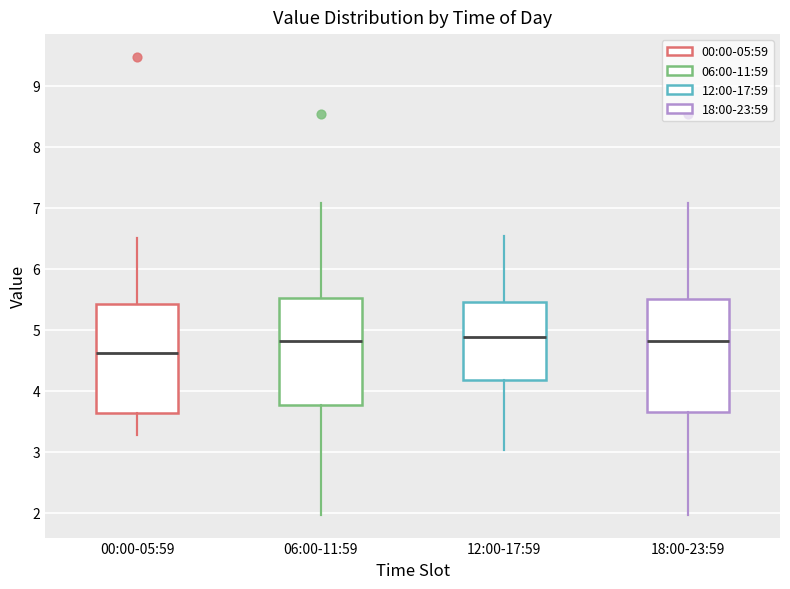

Reading left to right, read every box against the y-axis: the position of its median line, the range the box covers, and the ends of its whiskers. The values are not printed on the chart, so give them approximately, as read against the axis.

00:00-05:59: median 4.6, box 3.6 to 5.4, whiskers 3.3 to 6.5
06:00-11:59: median 4.8, box 3.8 to 5.5, whiskers 2.0 to 7.1
12:00-17:59: median 4.9, box 4.2 to 5.5, whiskers 3.0 to 6.5
18:00-23:59: median 4.8, box 3.7 to 5.5, whiskers 2.0 to 7.1